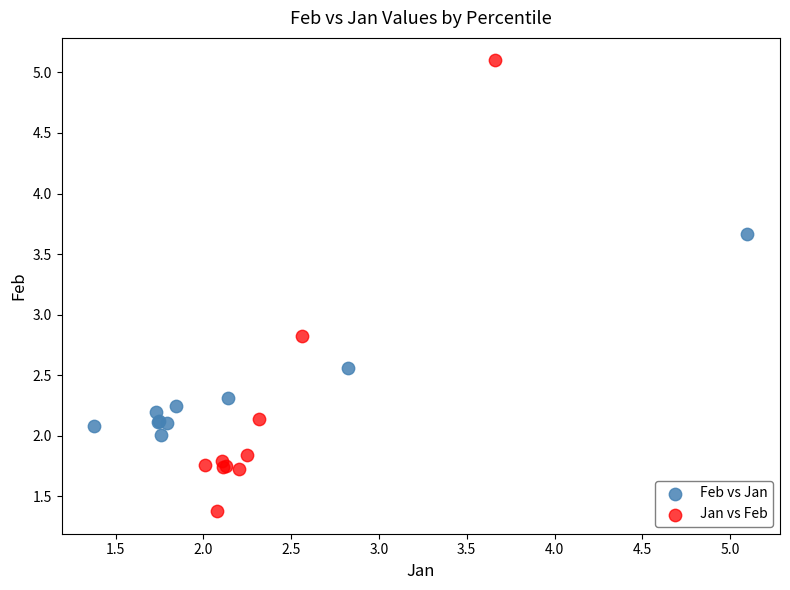

Which series reaches the maximum Y coordinate?

Jan vs Feb